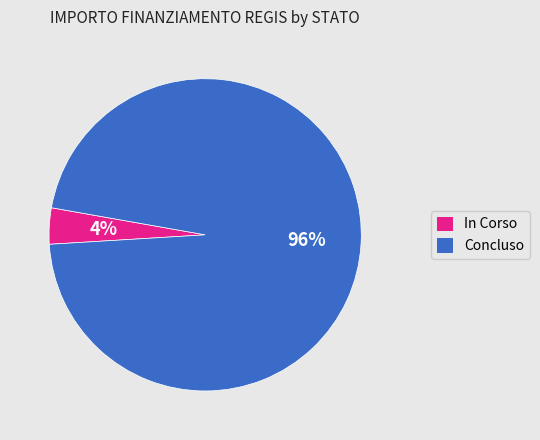

Is it true that Concluso is 11% of the pie?

False